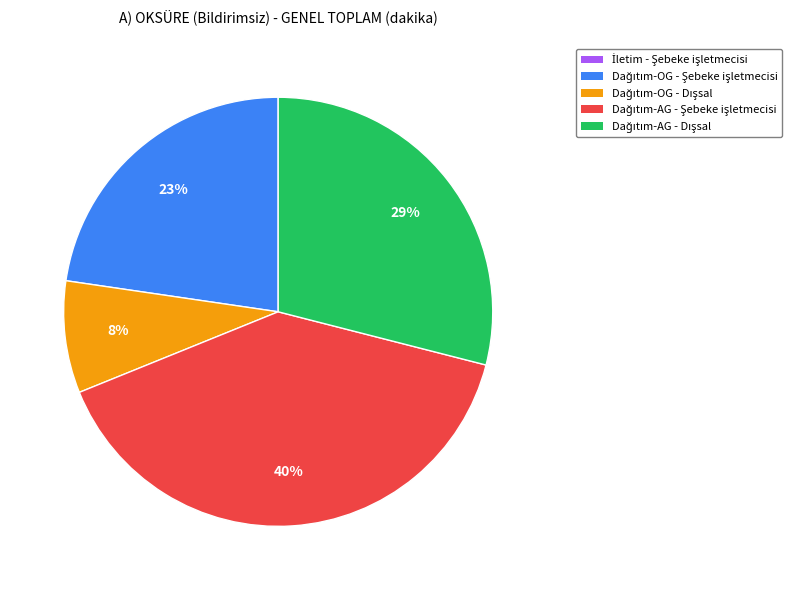

To the nearest percent, what is the average slice percentage?

20%